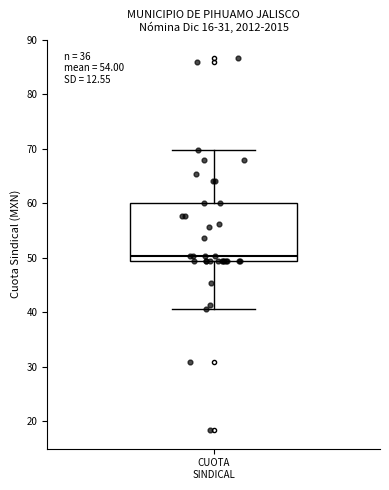

Where does the lower whisker of the box for CUOTA SINDICAL end on the y-axis? The values are not printed on the chart, so give them approximately, as read against the axis.

41